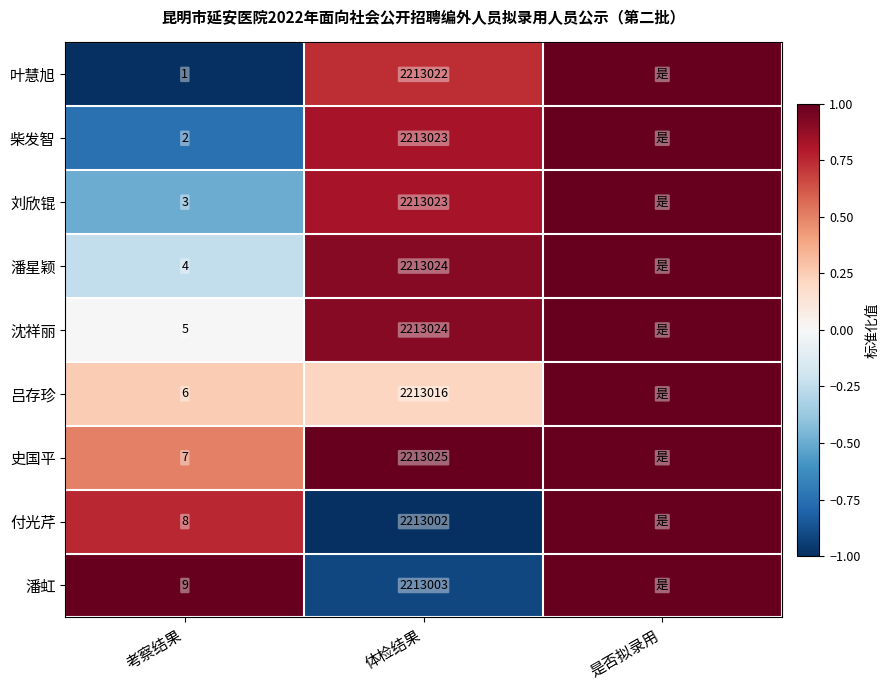

What is the difference between the 沈祥丽 values at 考察结果 and 体检结果?

2213019